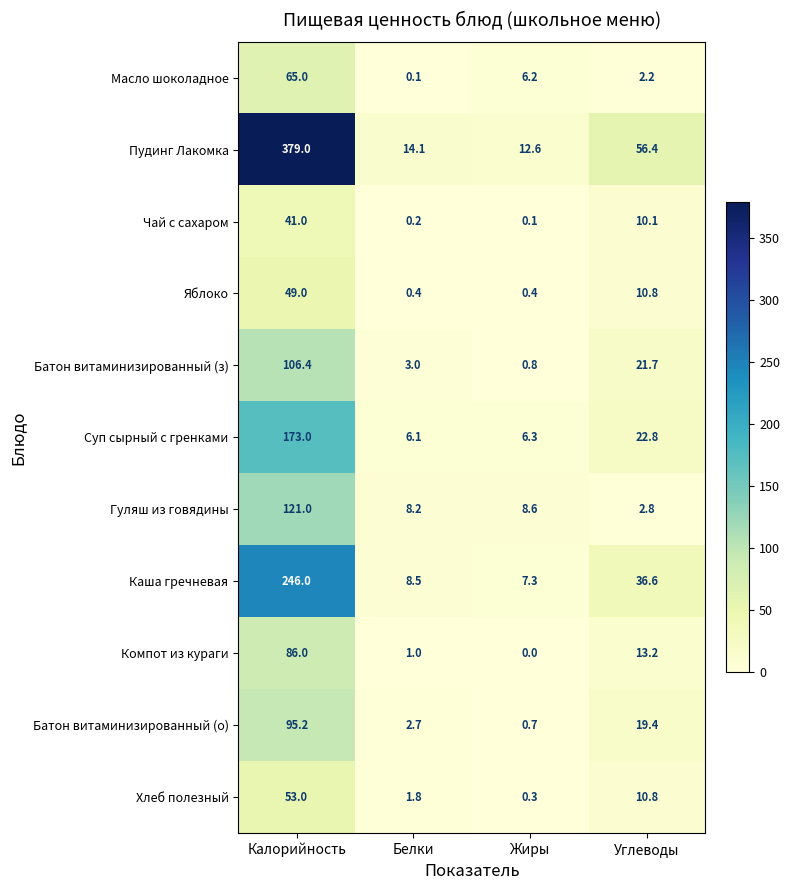

What is the sum of the Пудинг Лакомка values at Белки and Жиры?

26.7